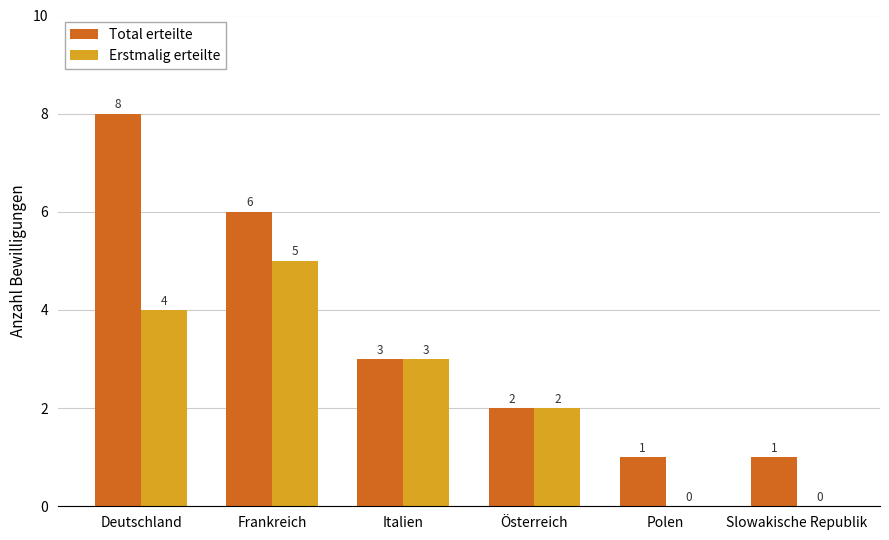

What is the greatest value displayed?

8